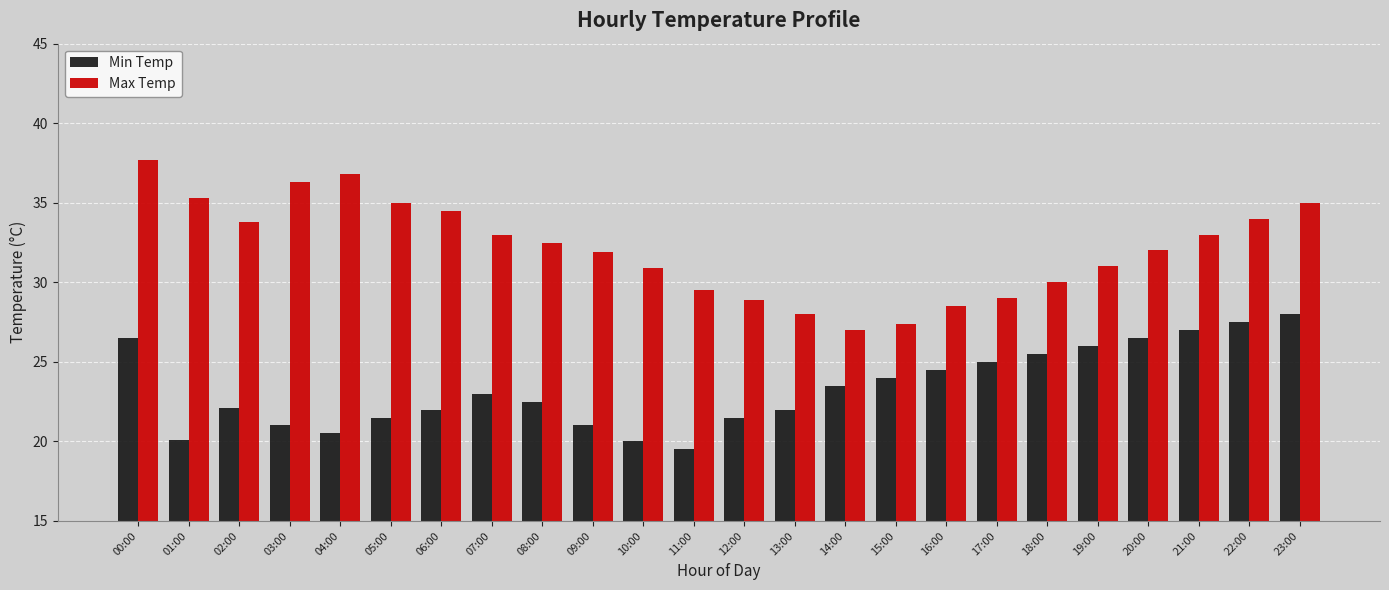

What are all the series names shown in the legend?

Min Temp, Max Temp